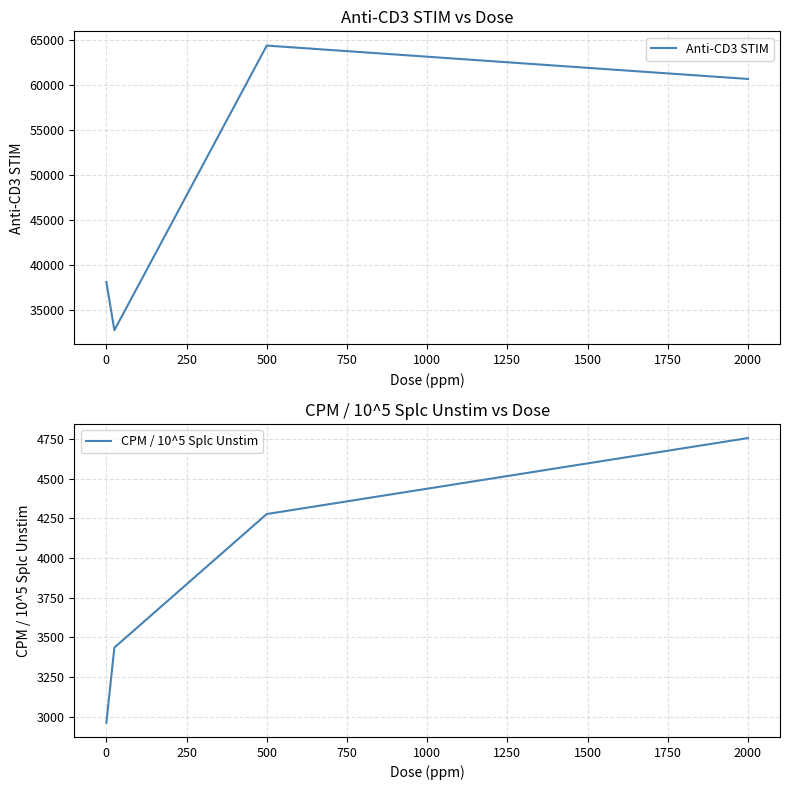

Is this an area chart (filled region under the line)?

No